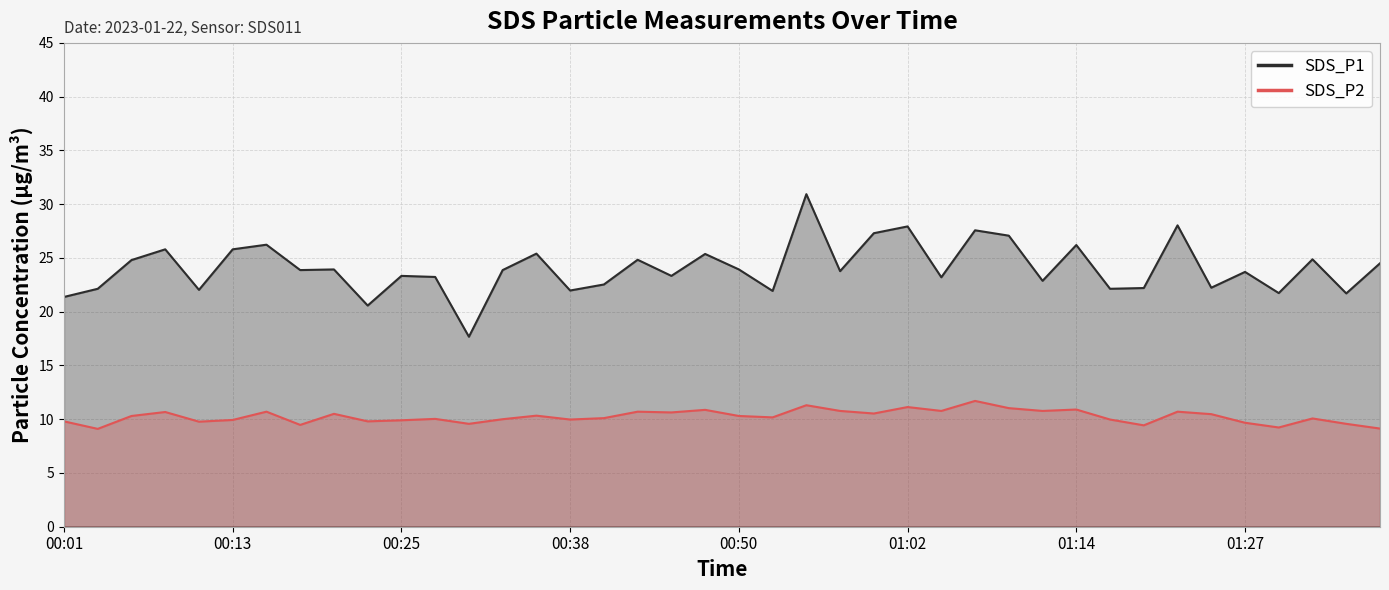

How many interior local valleys does the SDS_P1 series have?

14